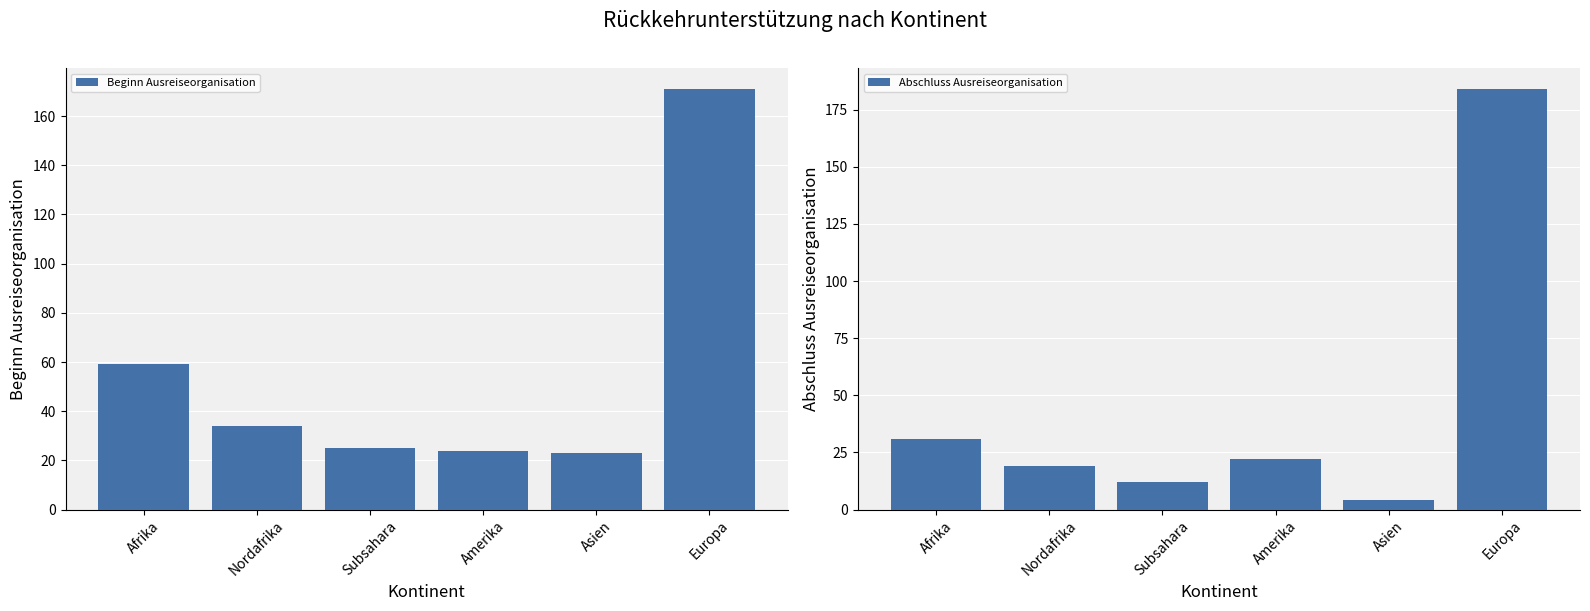

What is the sum of the Beginn Ausreiseorganisation values at Nordafrika and Asien?

57